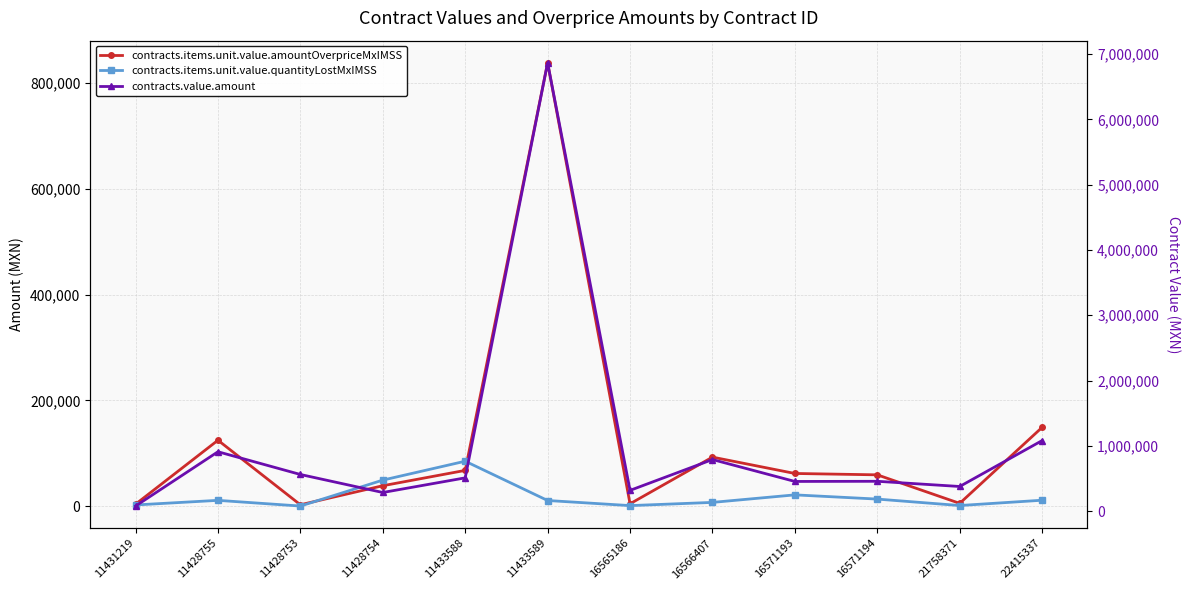

True or false: contracts.items.unit.value.quantityLostMxIMSS and contracts.value.amount cross at least once.

False